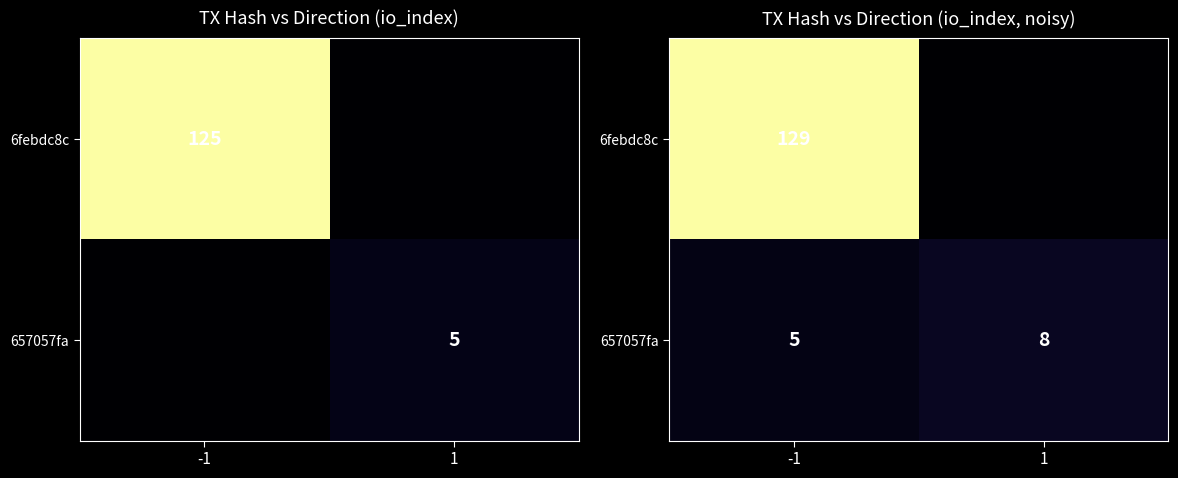

Which series changed the most between -1 and 1?

6febdc8c